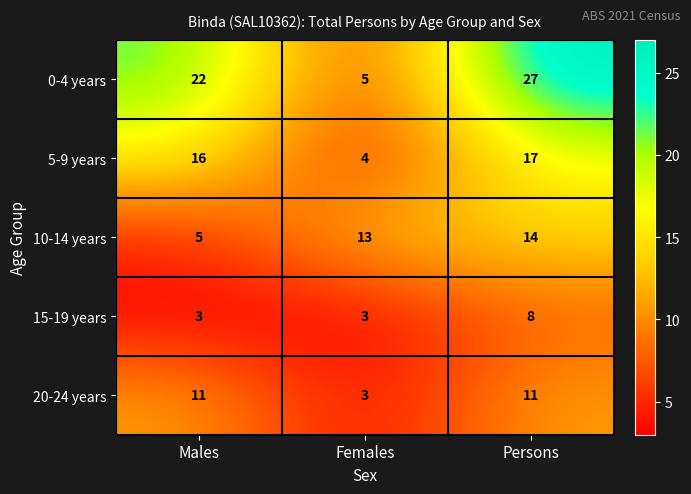

What is the minimum value shown in the chart?

3